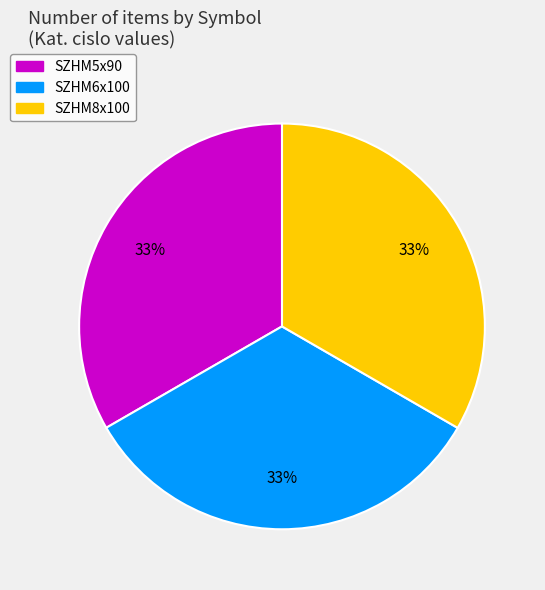

Does SZHM8x100 account for over 50% of the chart?

No